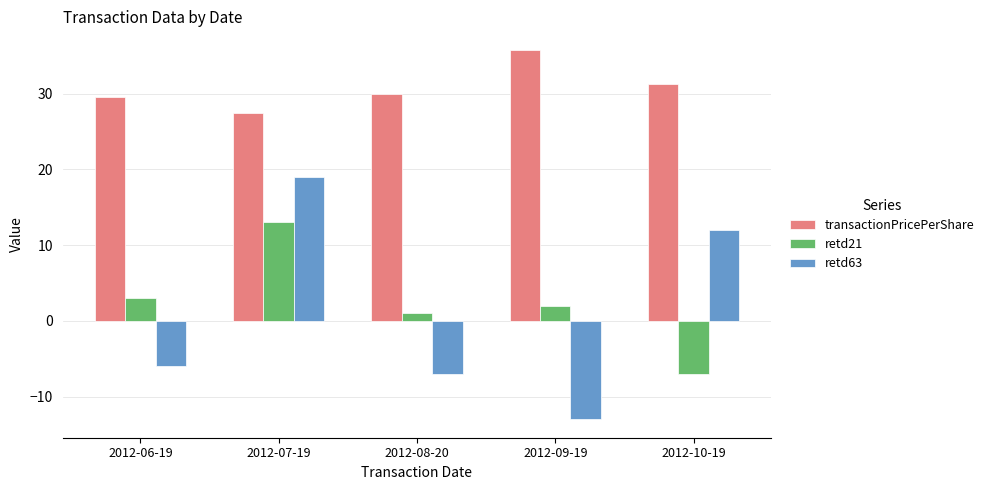

How many categories are shown in the chart?

5